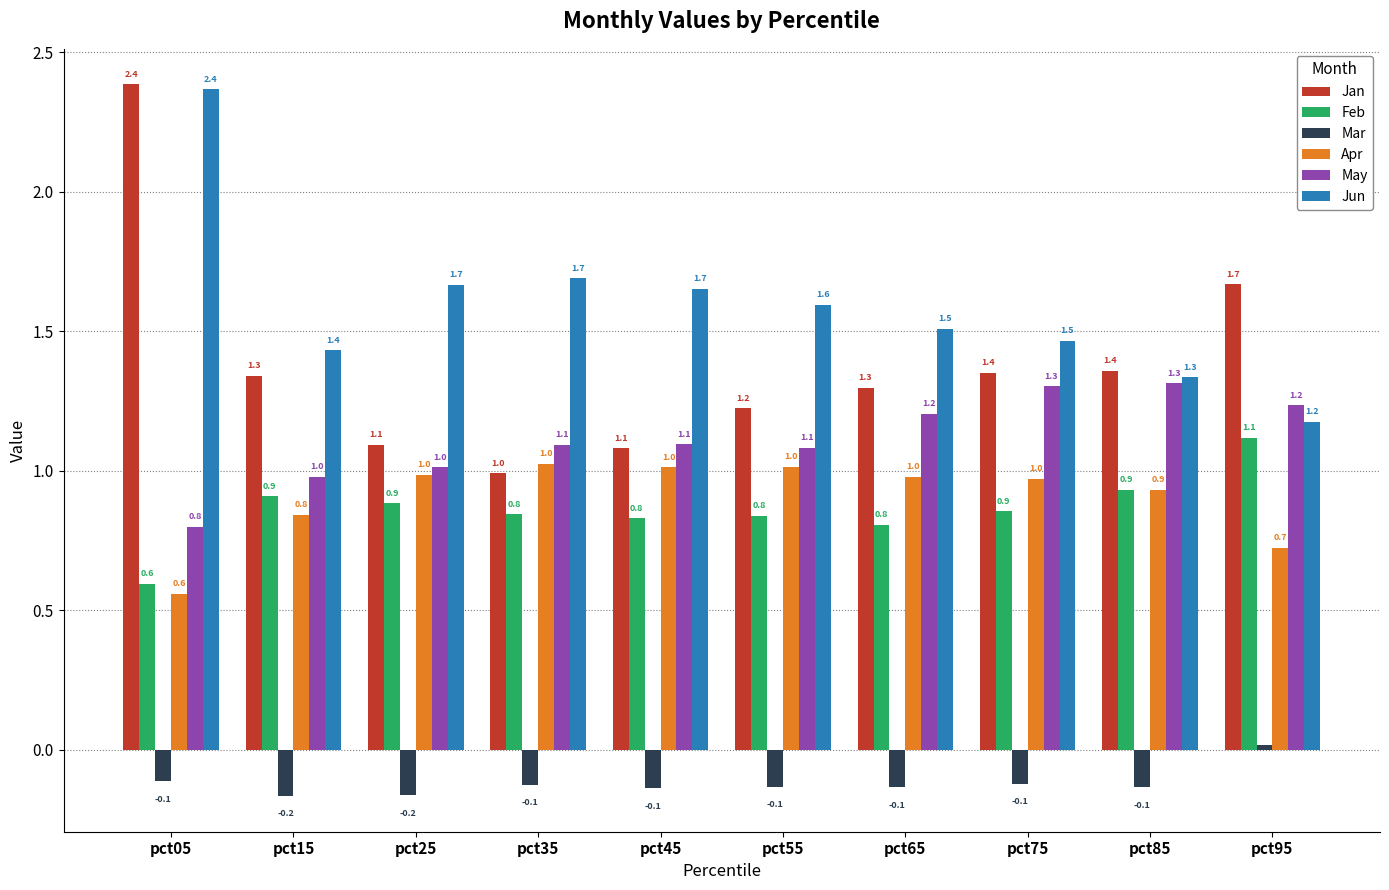

Which category has the lowest value in the Feb series?

pct05